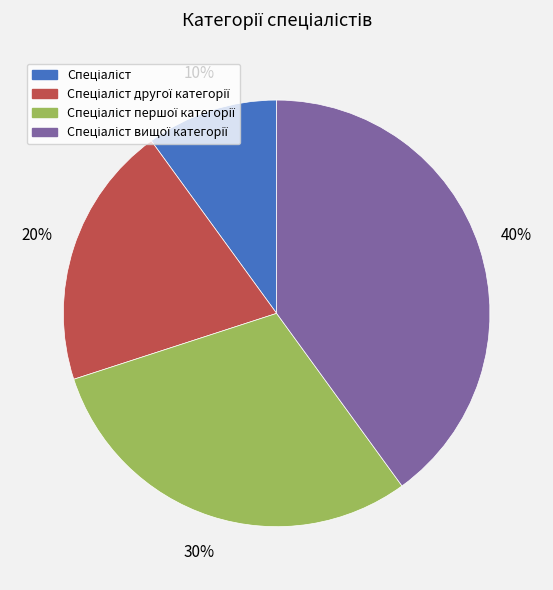

How many segments does this pie chart have?

4